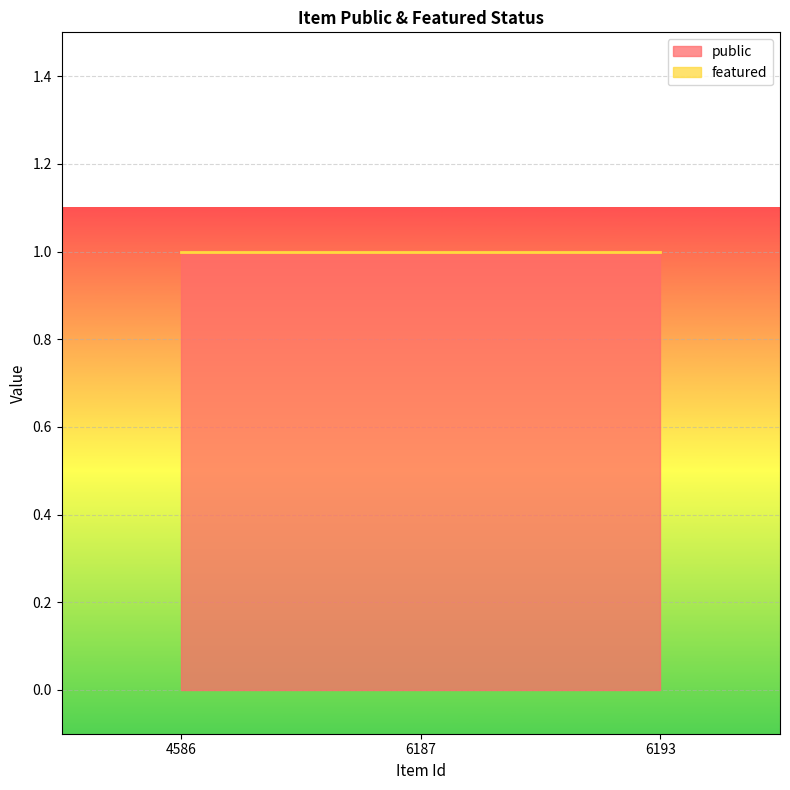

At which category does the chart reach its peak across all series?

4586